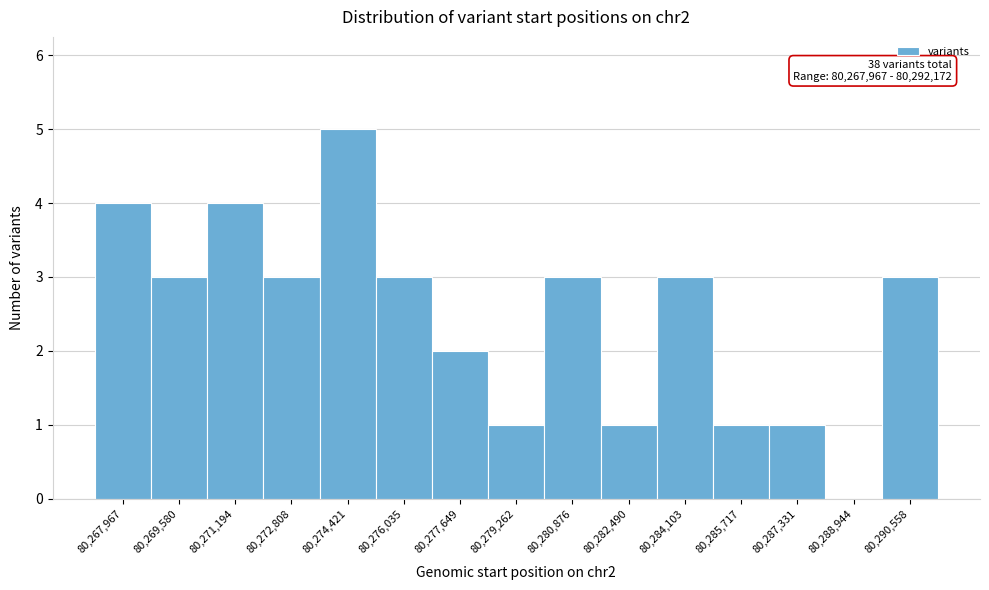

Reading right to left, extract all data points from this chart.

80,290,558=3	80,288,944=0	80,287,331=1	80,285,717=1	80,284,103=3	80,282,490=1	80,280,876=3	80,279,262=1	80,277,649=2	80,276,035=3	80,274,421=5	80,272,808=3	80,271,194=4	80,269,580=3	80,267,967=4